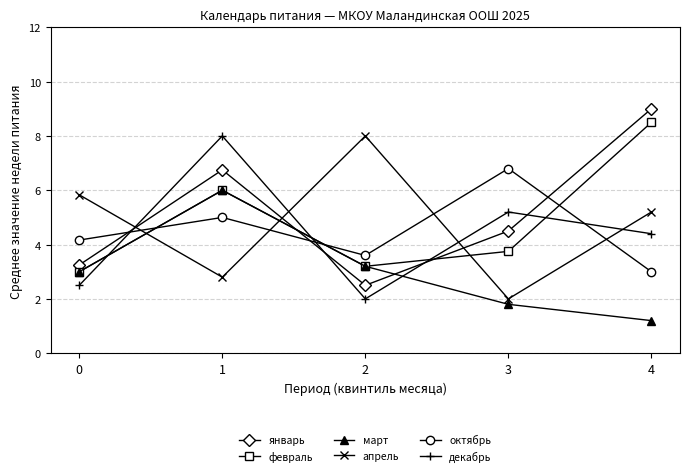

How many times do декабрь and март cross each other?

3